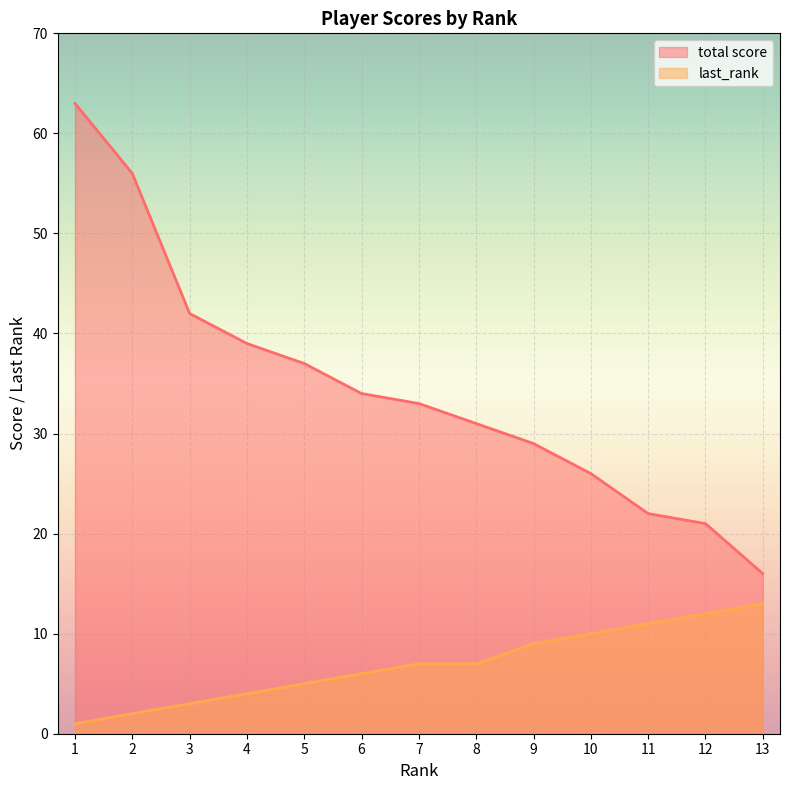

Which category has the lowest value in the total score series?

13